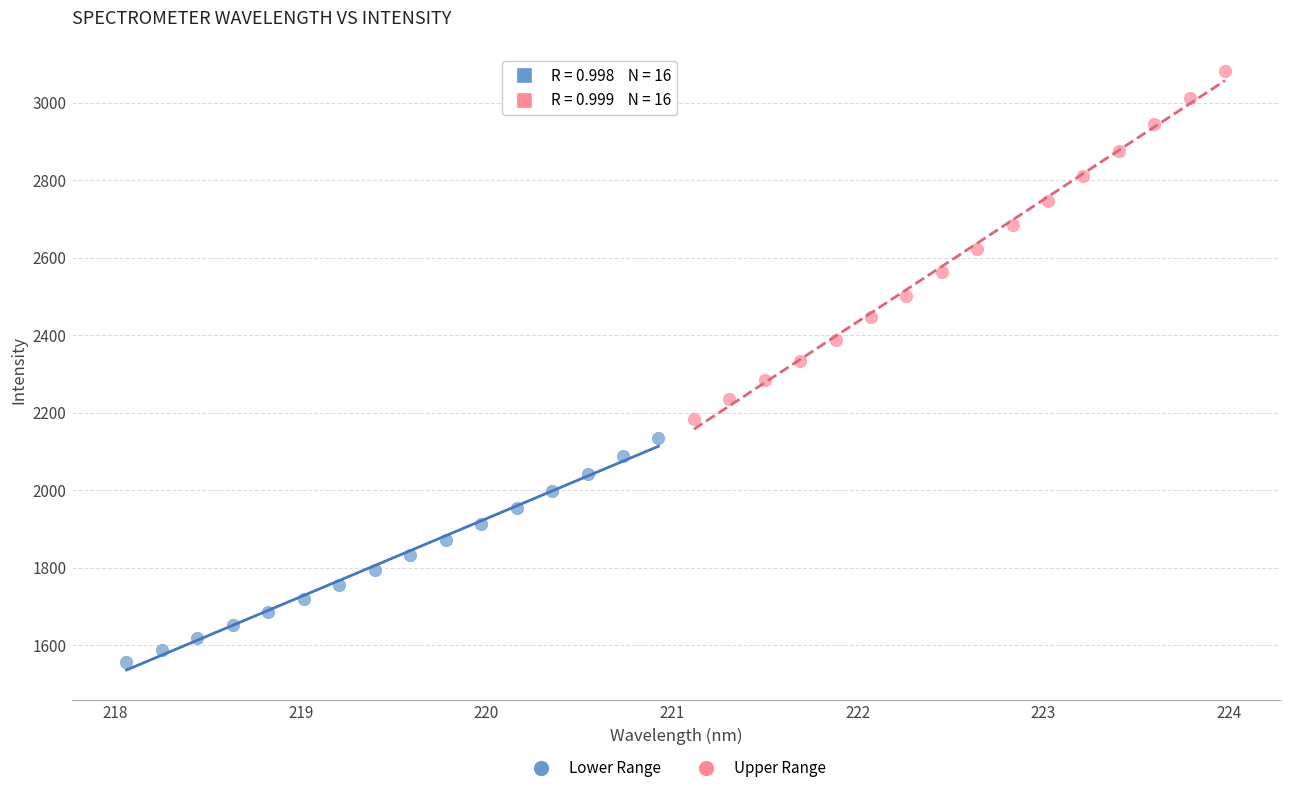

Which series contains the lowest Y value?

Lower Range